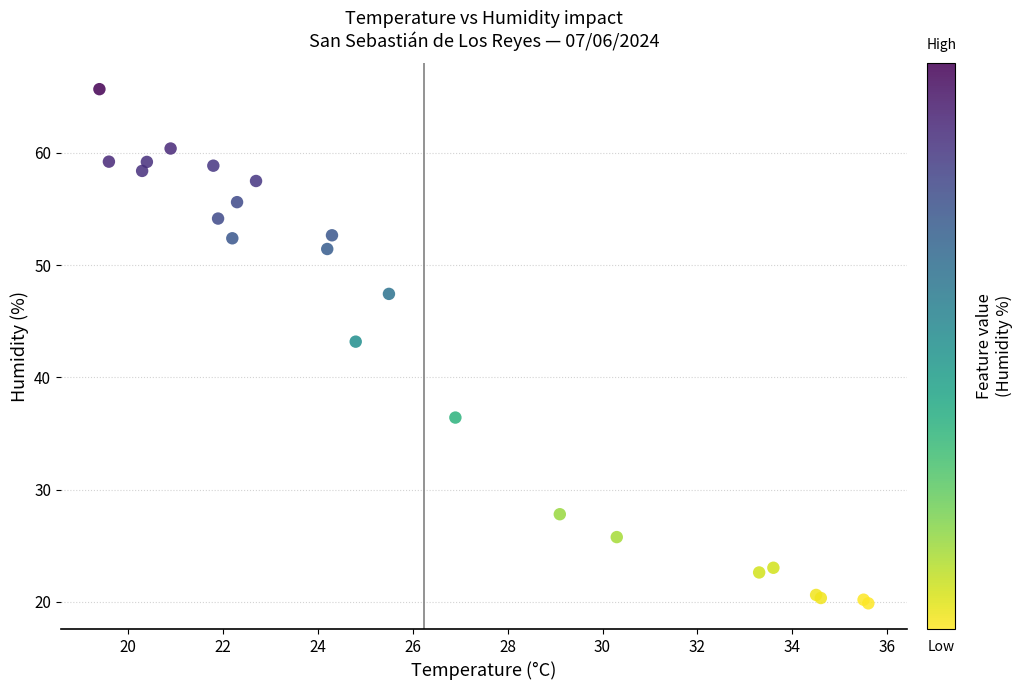

What Y value in the scatter plot is closest to 42?

43.2